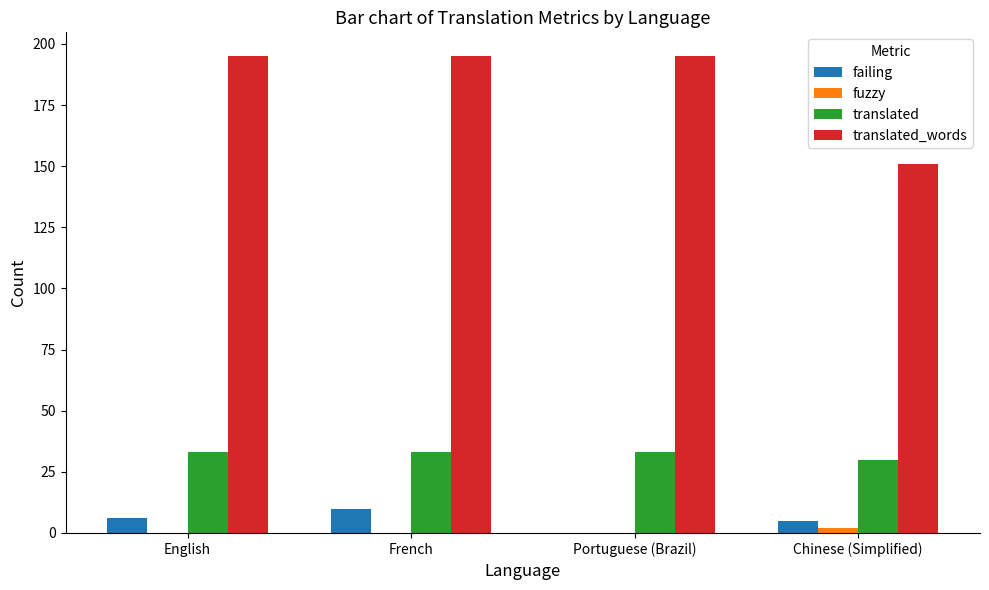

How many translated values are between 33 and 34?

3